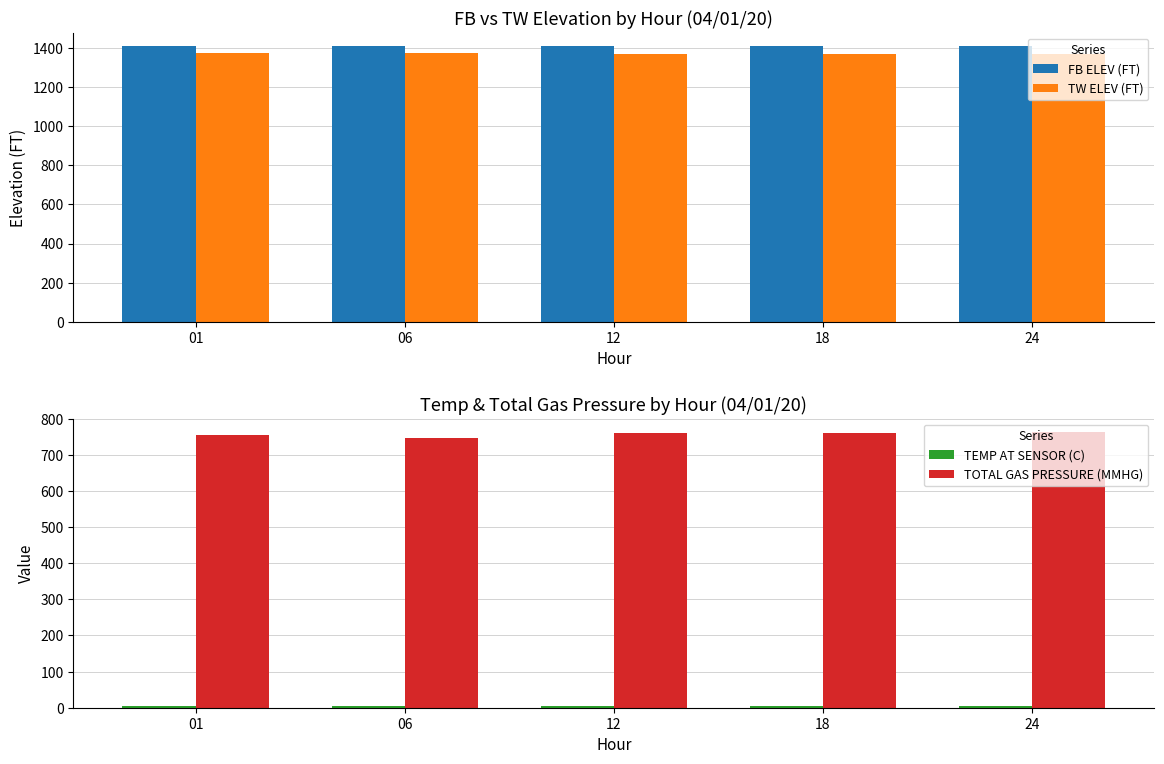

What is the difference between the FB ELEV (FT) values at 24 and 01?

0.4